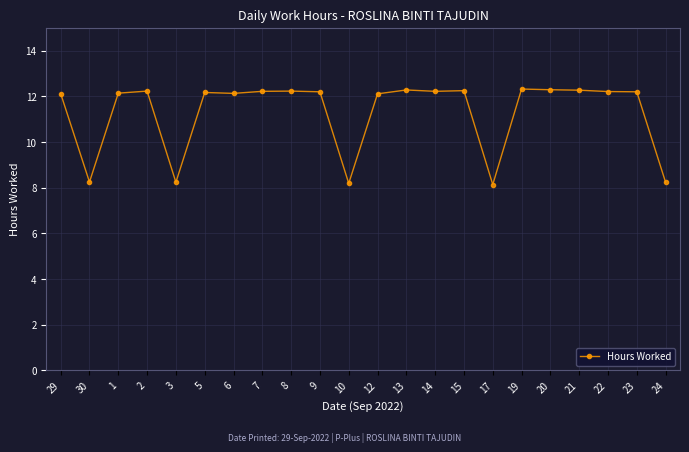

Does the chart have visible grid lines?

Yes